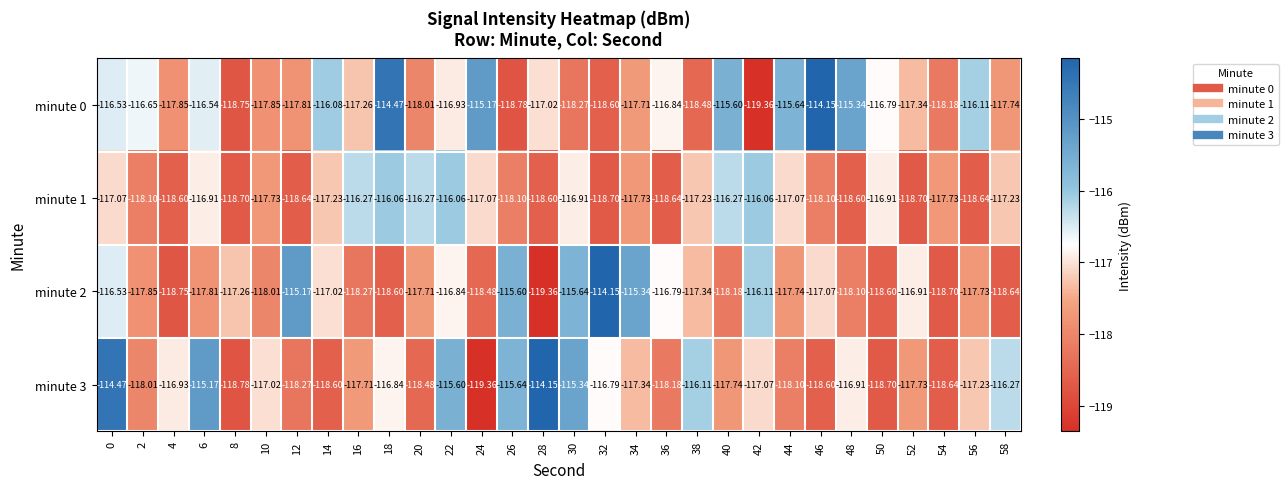

Which series has the largest total across all categories?

minute 0